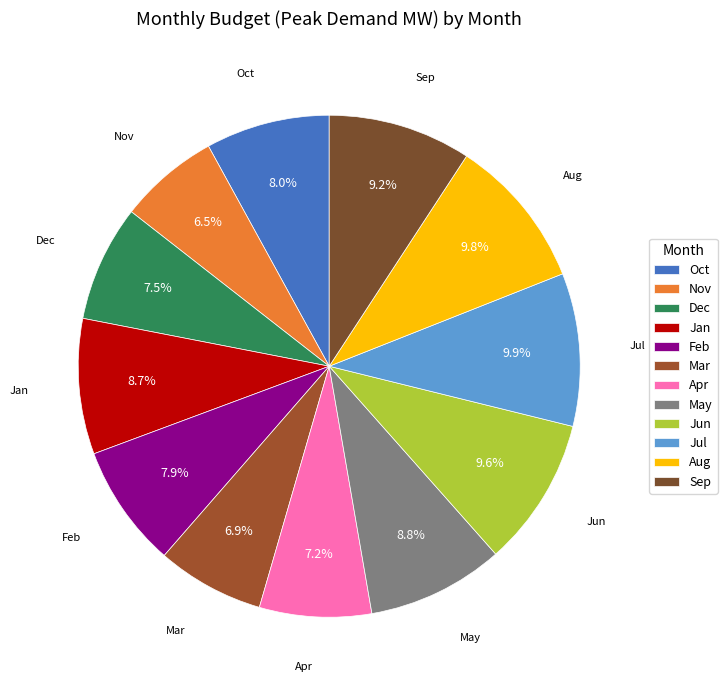

To the nearest percent, what is the combined percentage of Feb and Aug?

18%